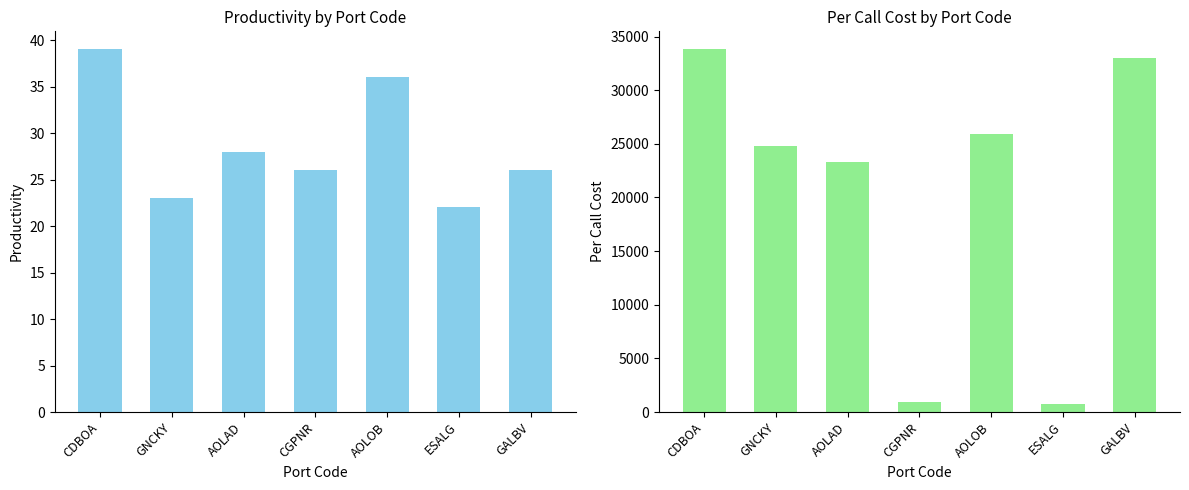

Reading left to right, transcribe all the data shown in this chart.

Productivity: CDBOA=39	GNCKY=23	AOLAD=28	CGPNR=26	AOLOB=36	ESALG=22	GALBV=26
Per Call Cost: CDBOA=33794	GNCKY=24804	AOLAD=23272	CGPNR=916	AOLOB=25906	ESALG=773	GALBV=32981